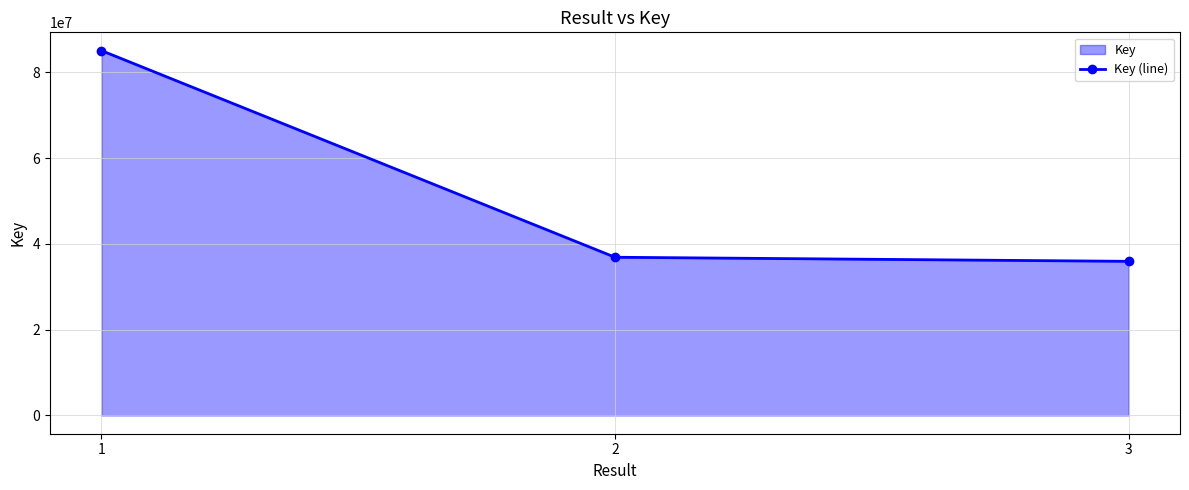

Approximately how many times larger is the value at 3 compared to 1?

0.4